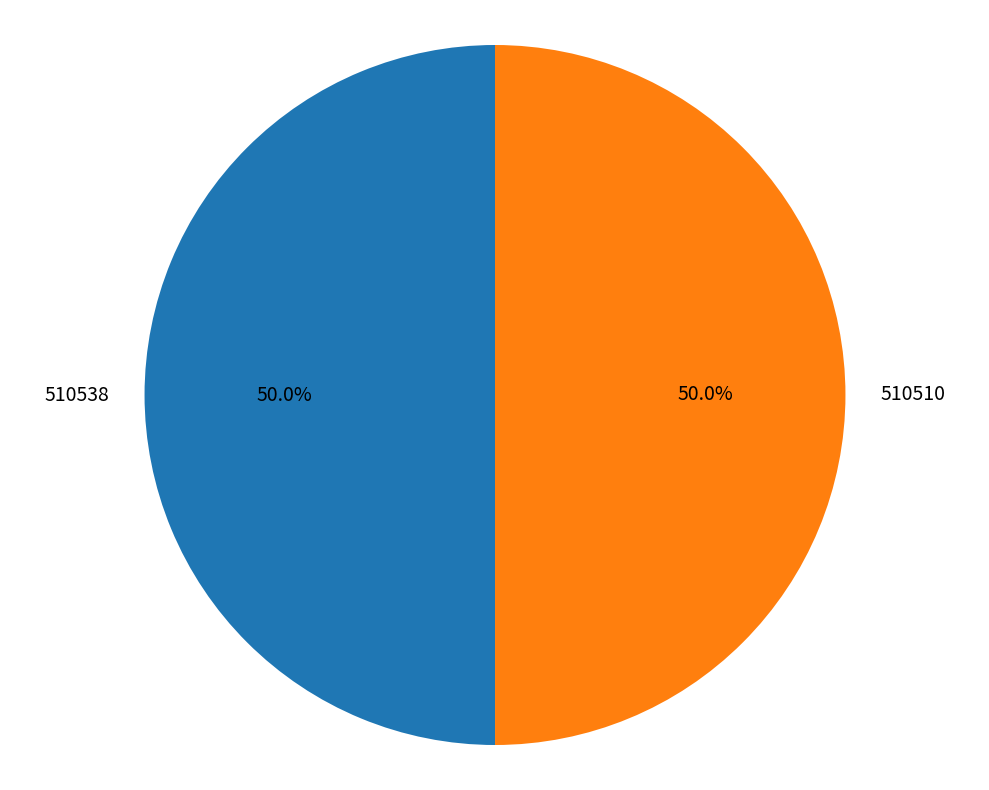

How many segments does this pie chart have?

2